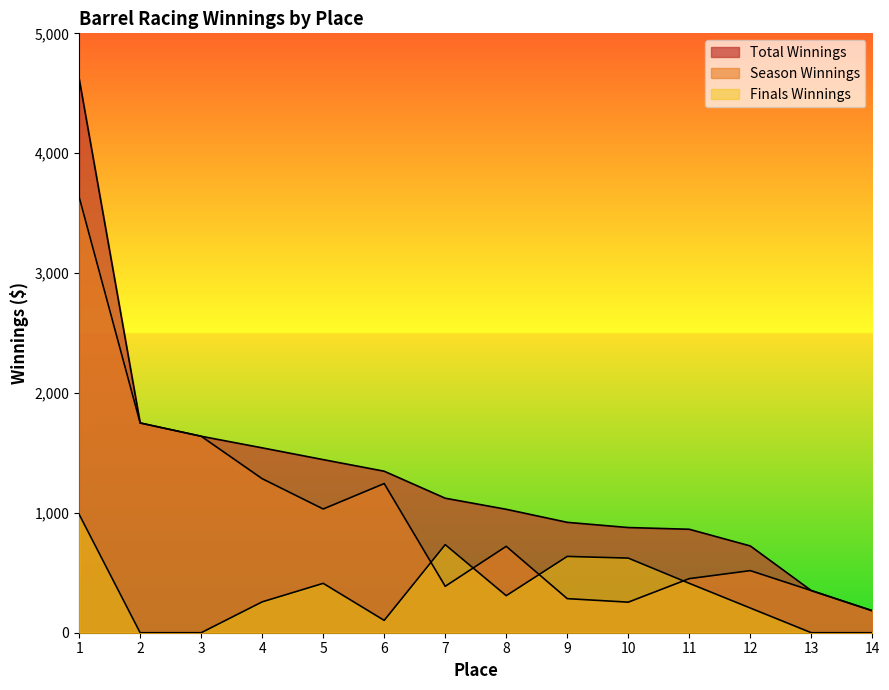

At 1, list the series in order from smallest to largest.

Finals Winnings, Season Winnings, Total Winnings